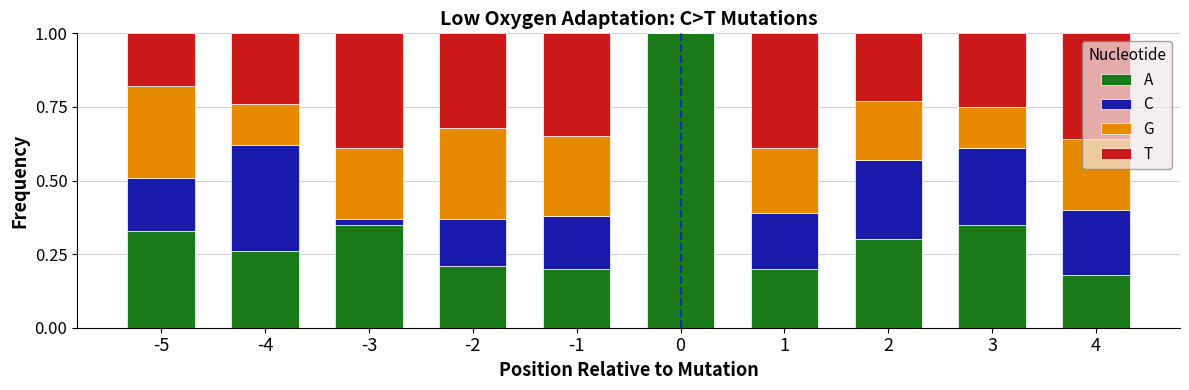

What is the sum of all A values?

3.4